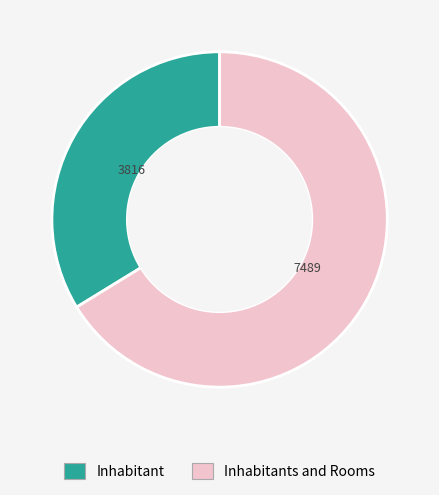

Does any single category account for the majority?

Yes